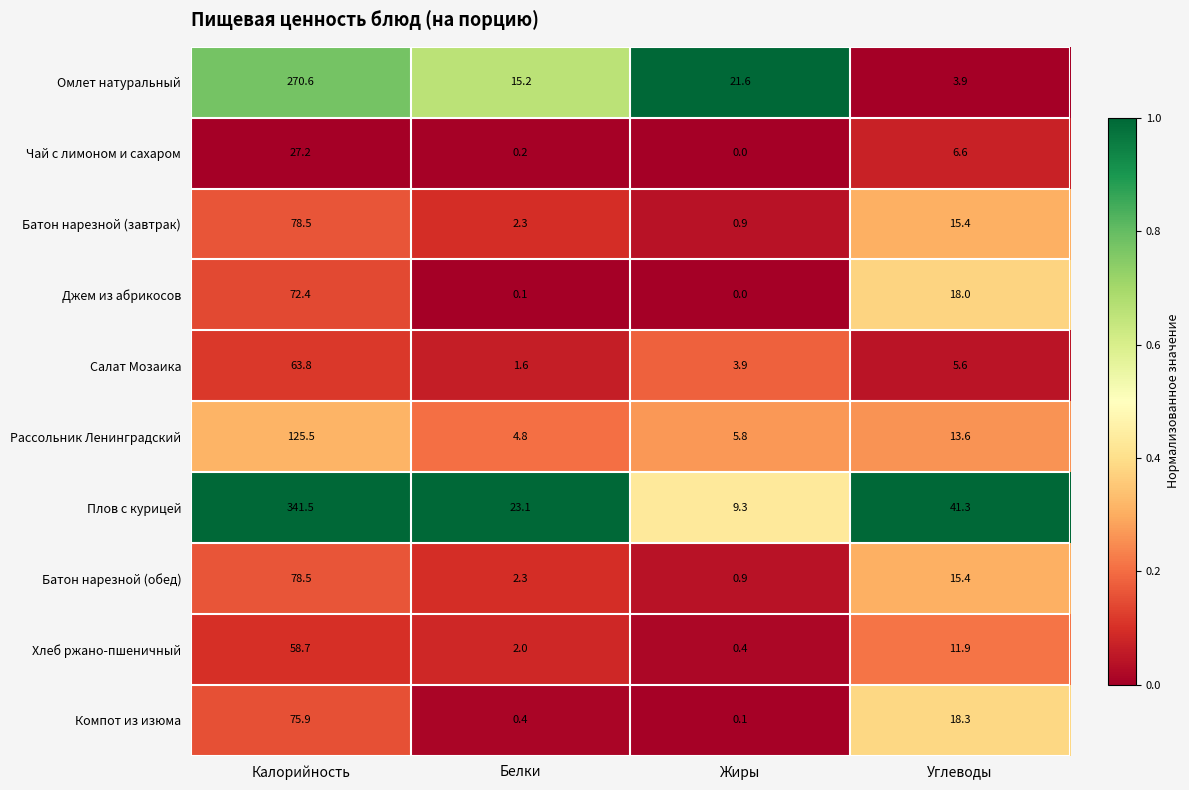

Is it true that Батон нарезной (завтрак) equals 1.4 at Белки?

False